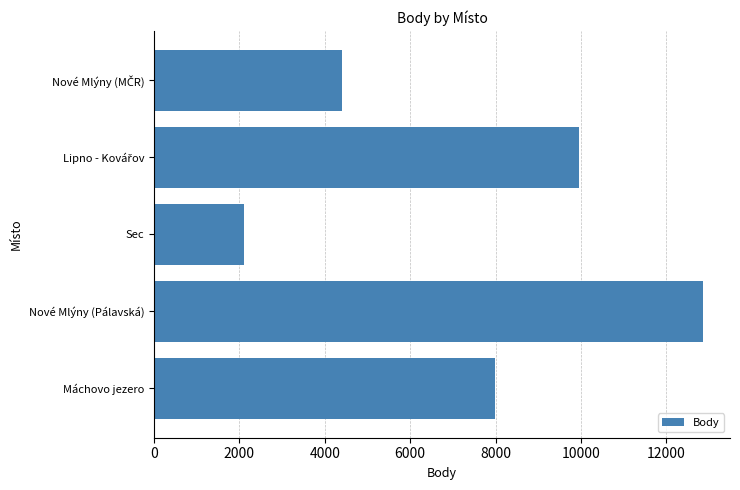

What is the difference between the second highest and minimum values?

7854